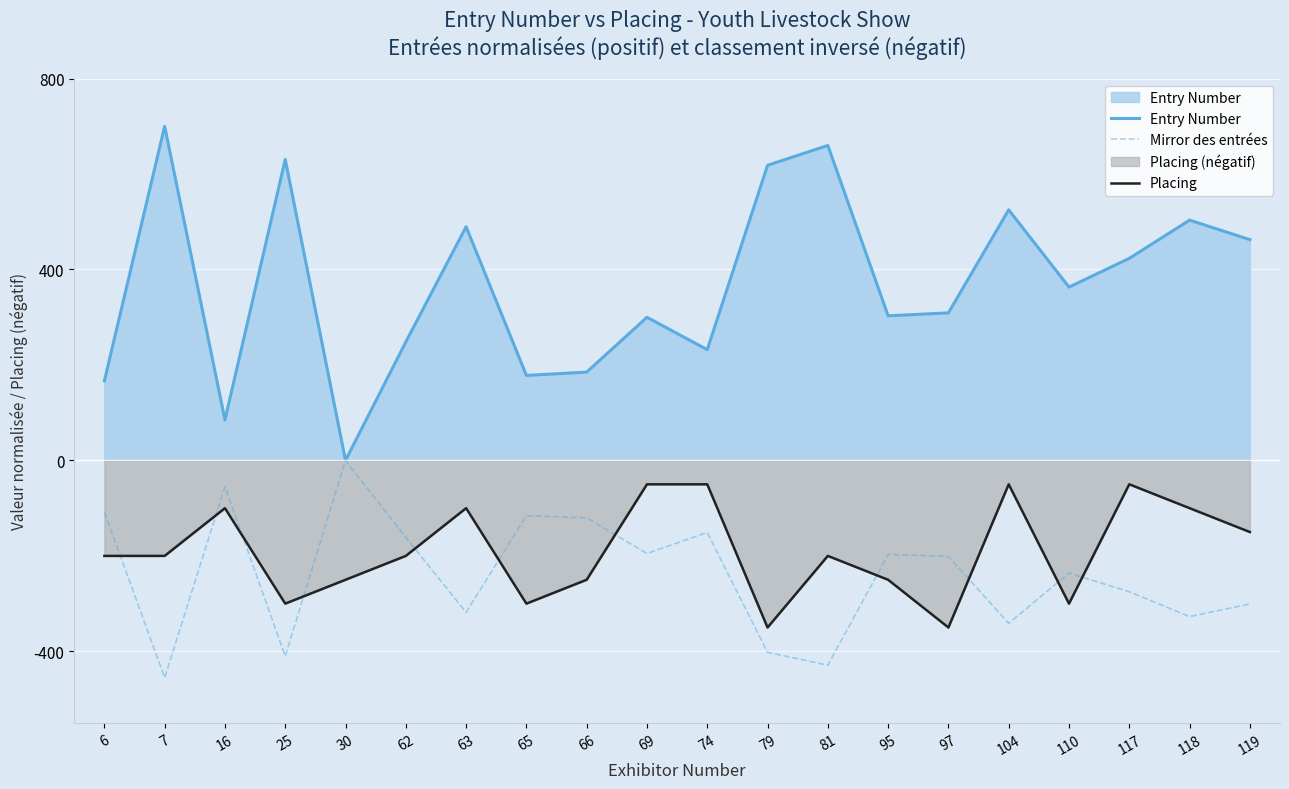

Where do Placing and Mirror des entrées first cross each other?

6 and 7